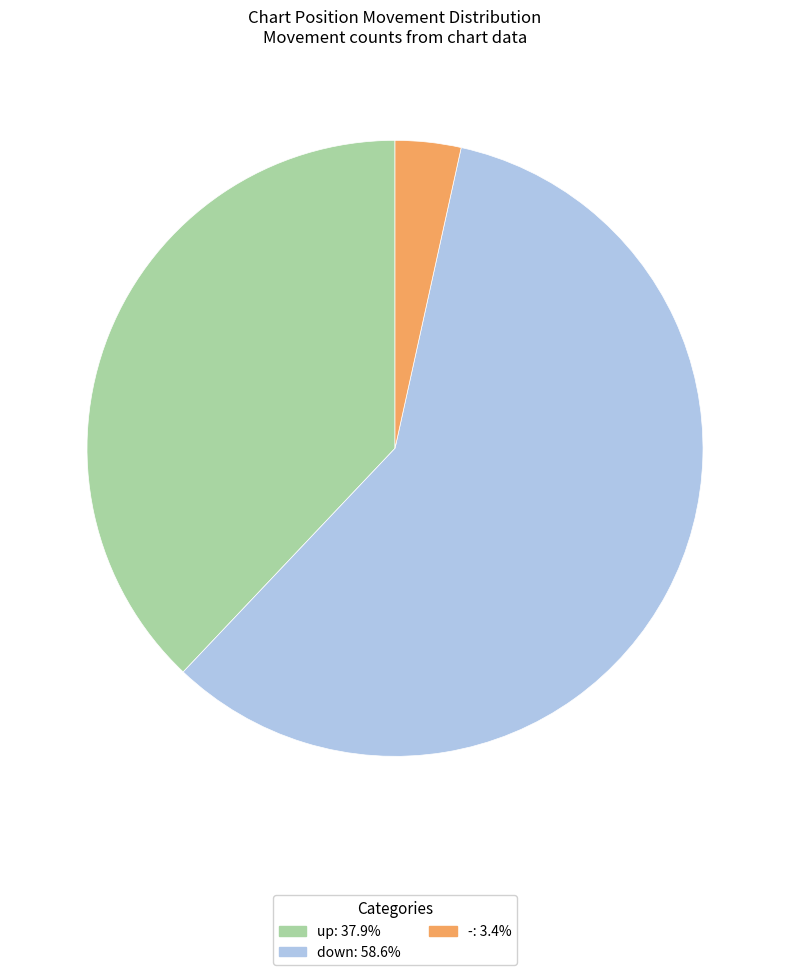

Combined, do down and up account for over 50%?

Yes